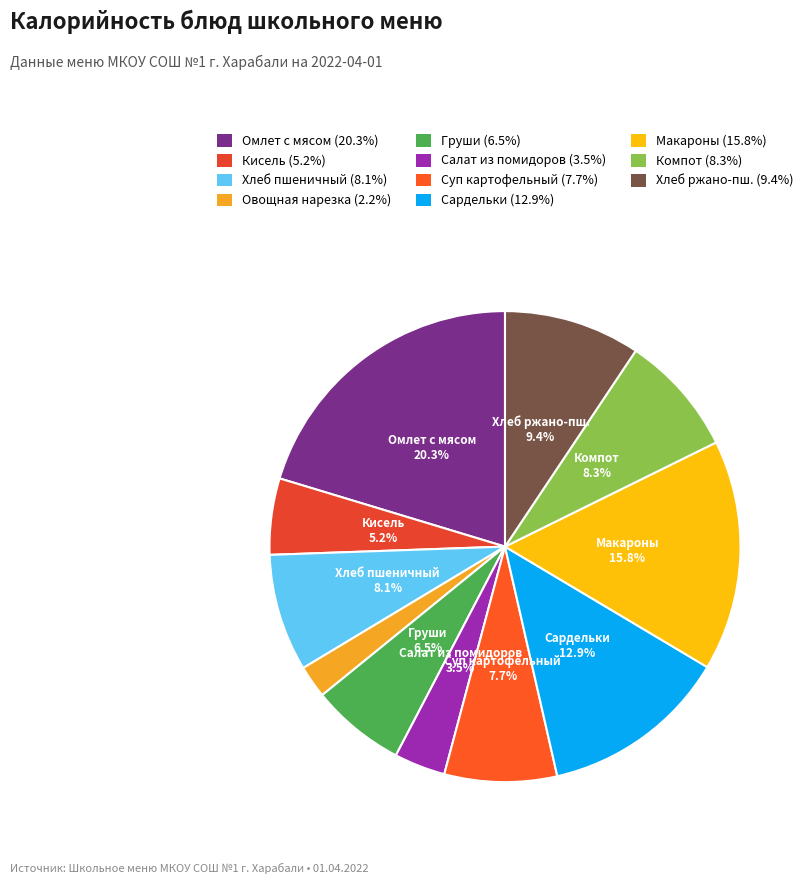

How many segments does this pie chart have?

11